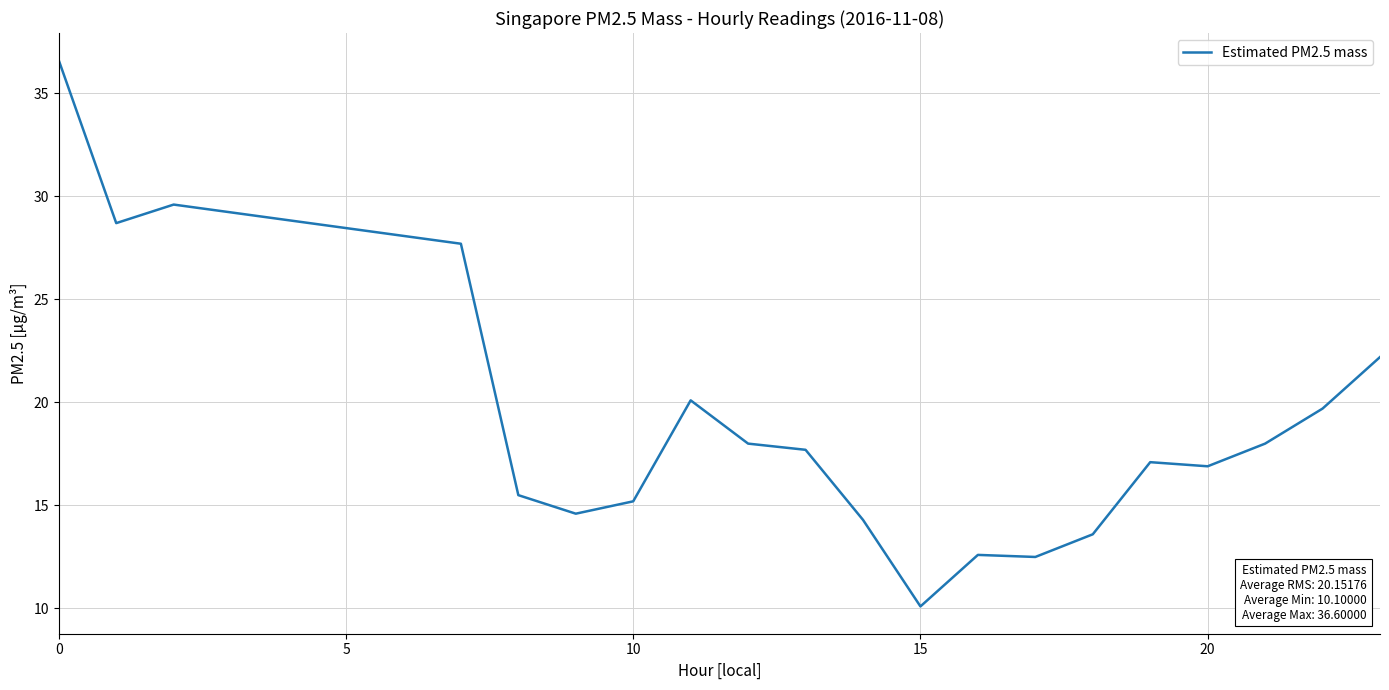

What is the difference between the maximum and minimum values?

26.5